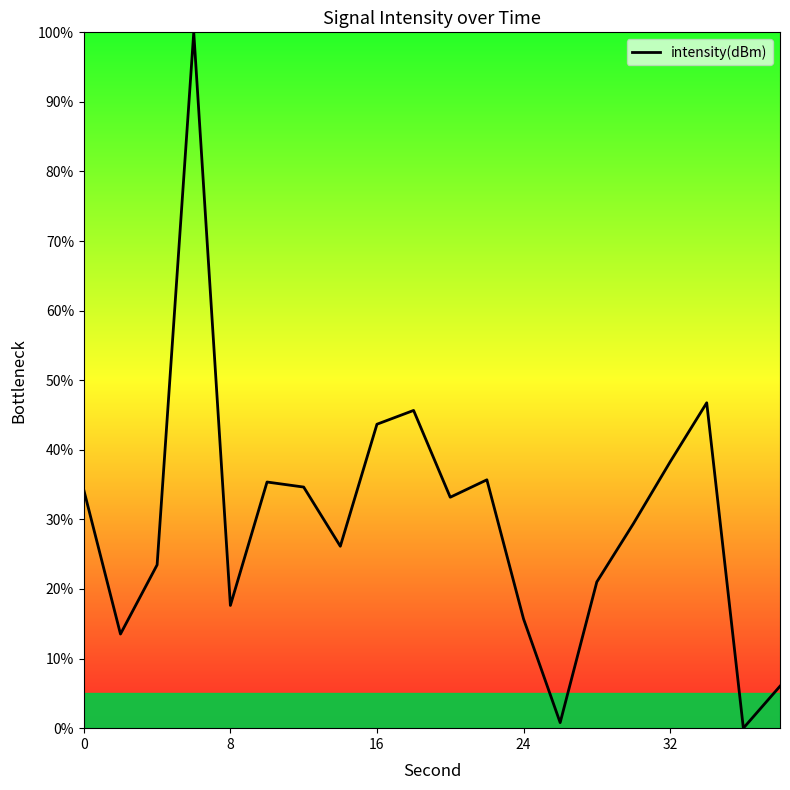

What is the maximum value shown in the chart?

100.0